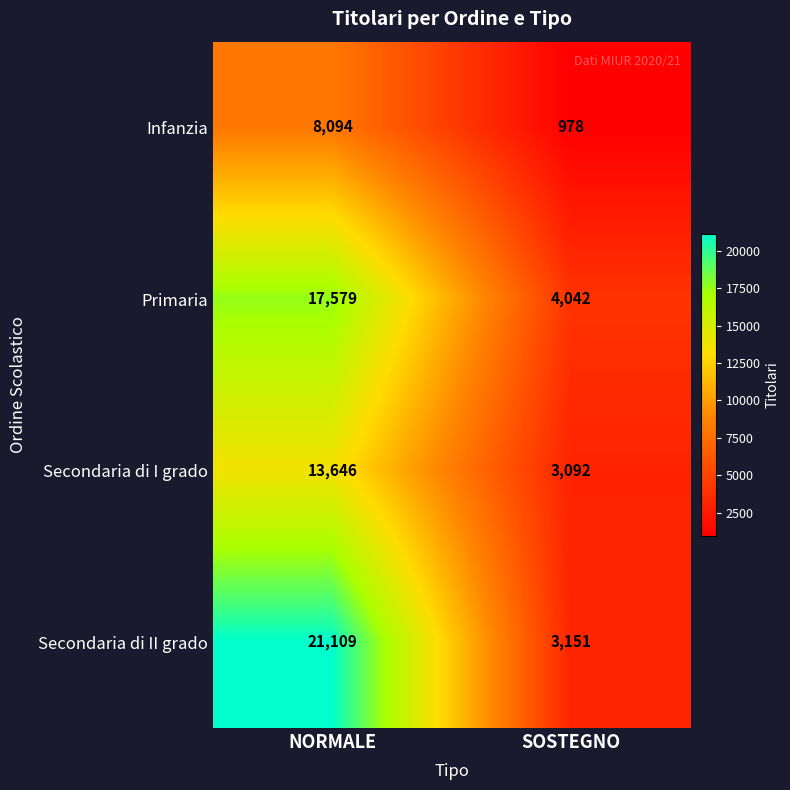

Which series has the largest total across all categories?

Secondaria di II grado